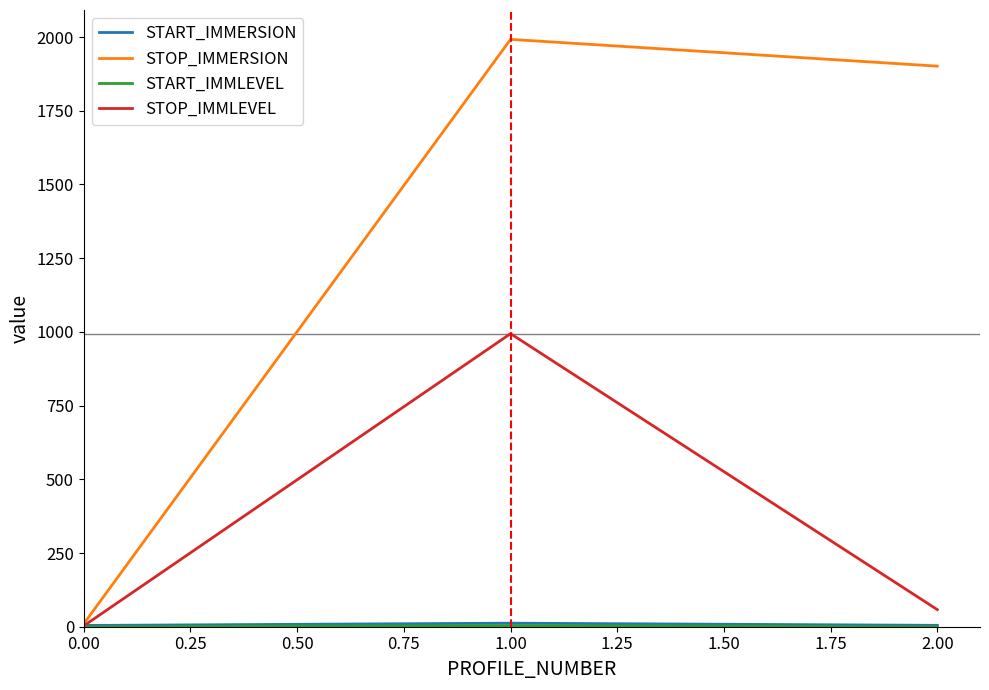

Which series has the largest total across all categories?

STOP_IMMERSION